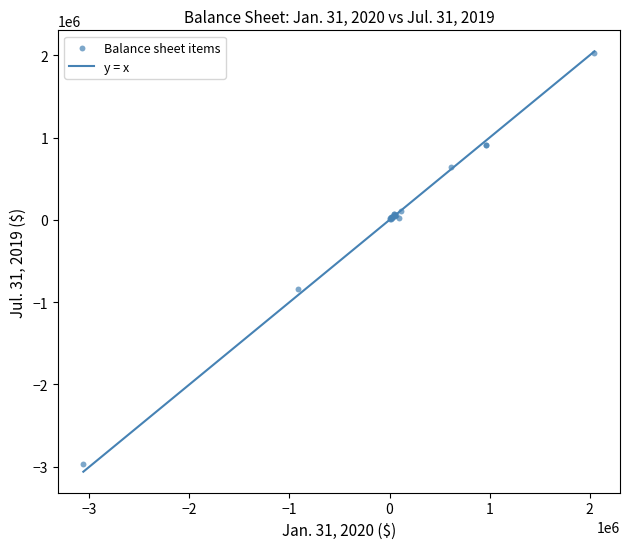

What Y value in the scatter plot is closest to -470019?

-839276